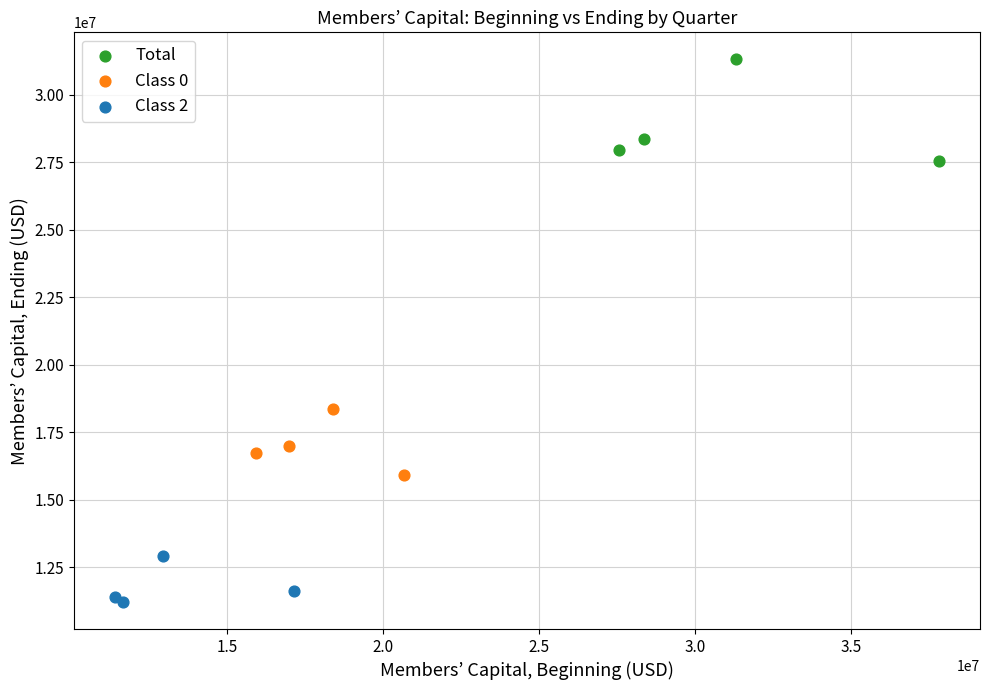

Which series contains the highest Y value?

Total